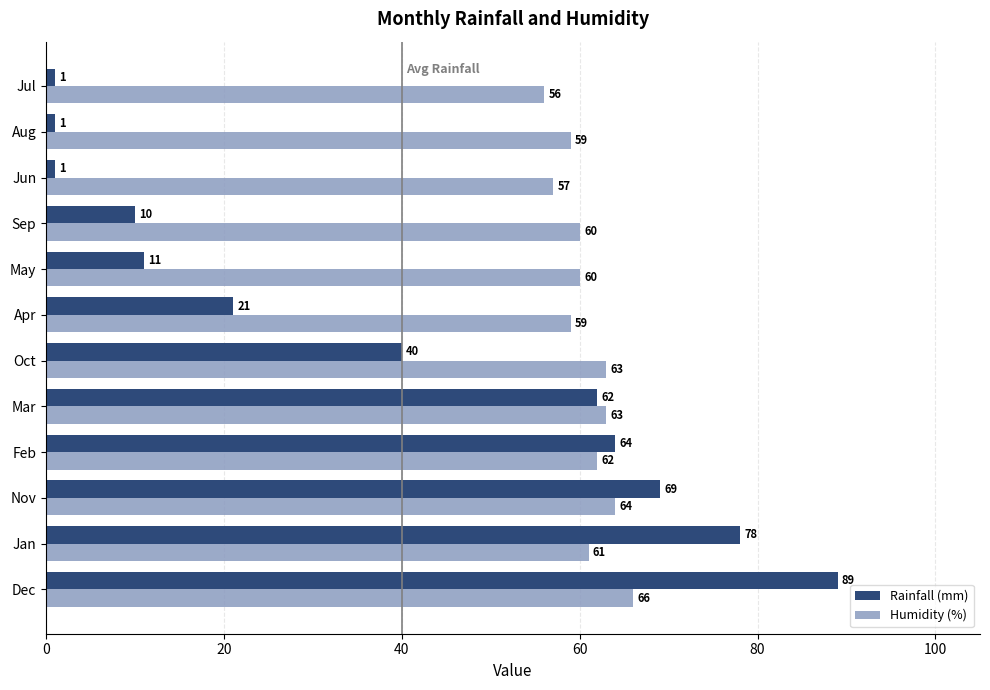

What is the highest value of the Humidity (%) series?

66